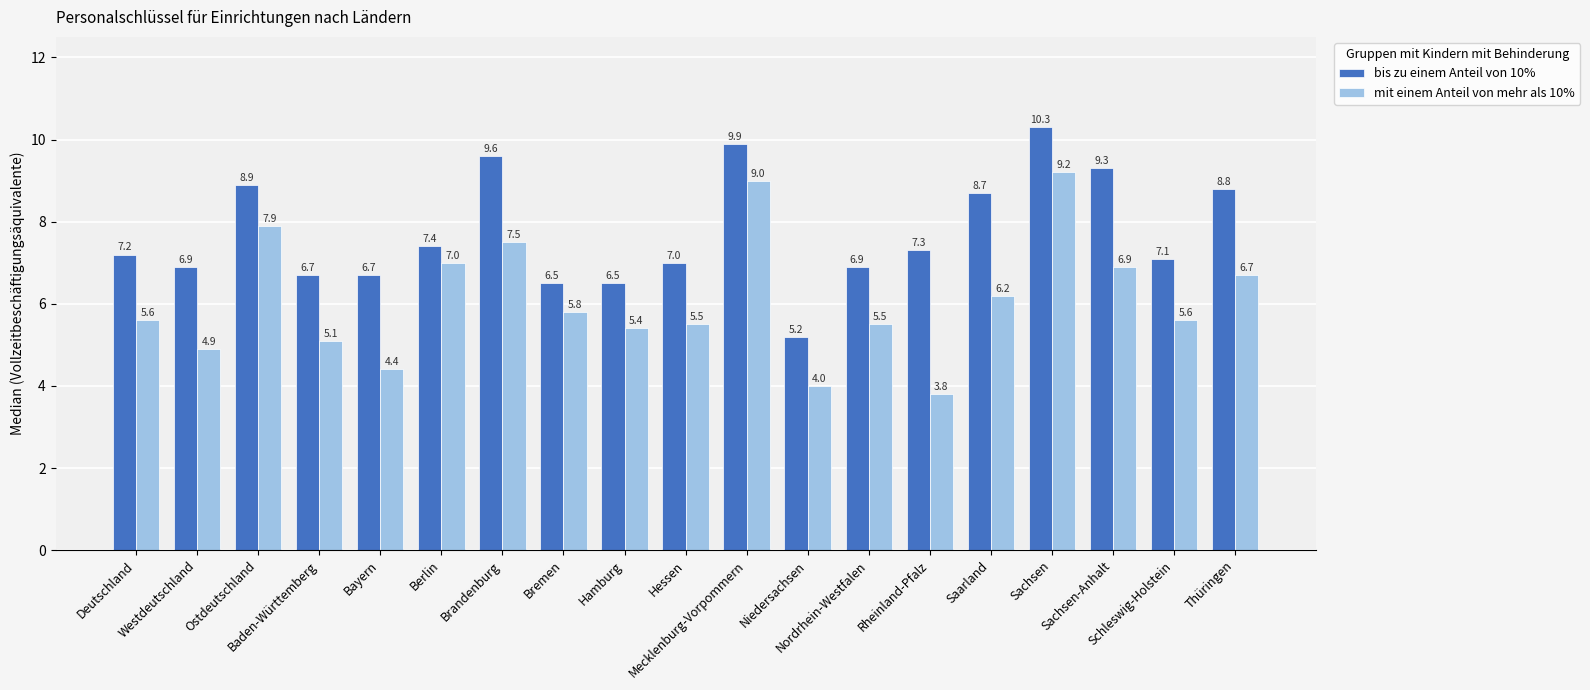

What value does the bis zu einem Anteil von 10% series have at Thüringen?

8.8